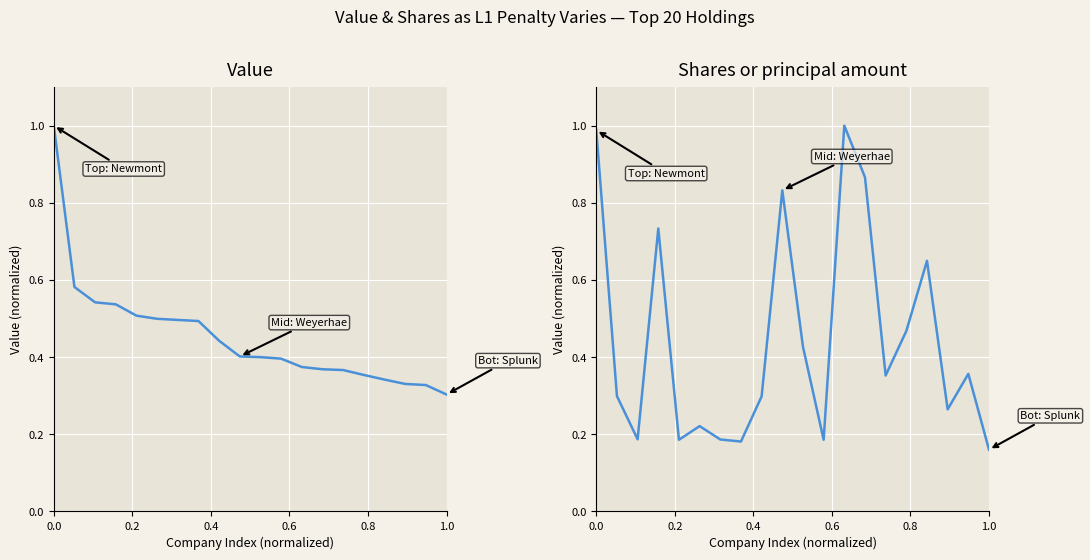

Reading left to right, transcribe all the data shown in this chart.

Value: 1.0	0.6	0.5	0.5	0.5	0.5	0.5	0.5	0.4	0.4	0.4	0.4	0.4	0.4	0.4	0.4	0.3	0.3	0.3	0.3
Shares or principal amount: 1.0	0.3	0.2	0.7	0.2	0.2	0.2	0.2	0.3	0.8	0.4	0.2	1.0	0.9	0.4	0.5	0.6	0.3	0.4	0.2